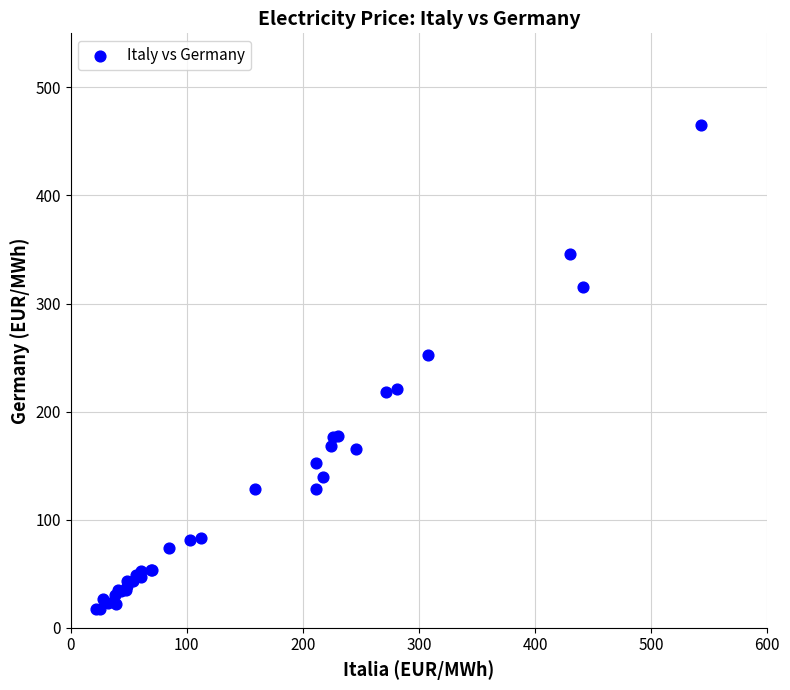

What Y value in the scatter plot is closest to 241?

252.0